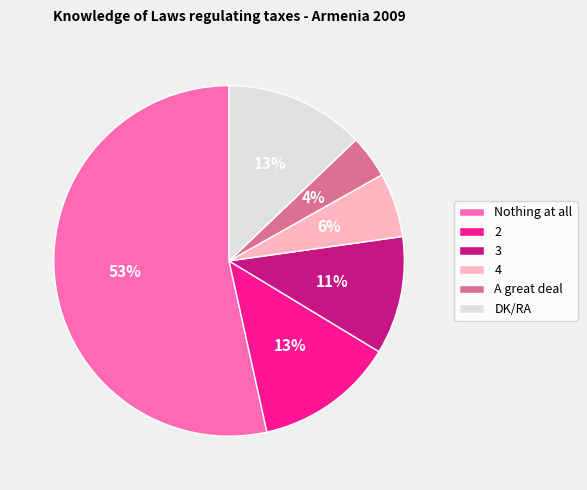

True or false: 3 accounts for 11% of the total.

True